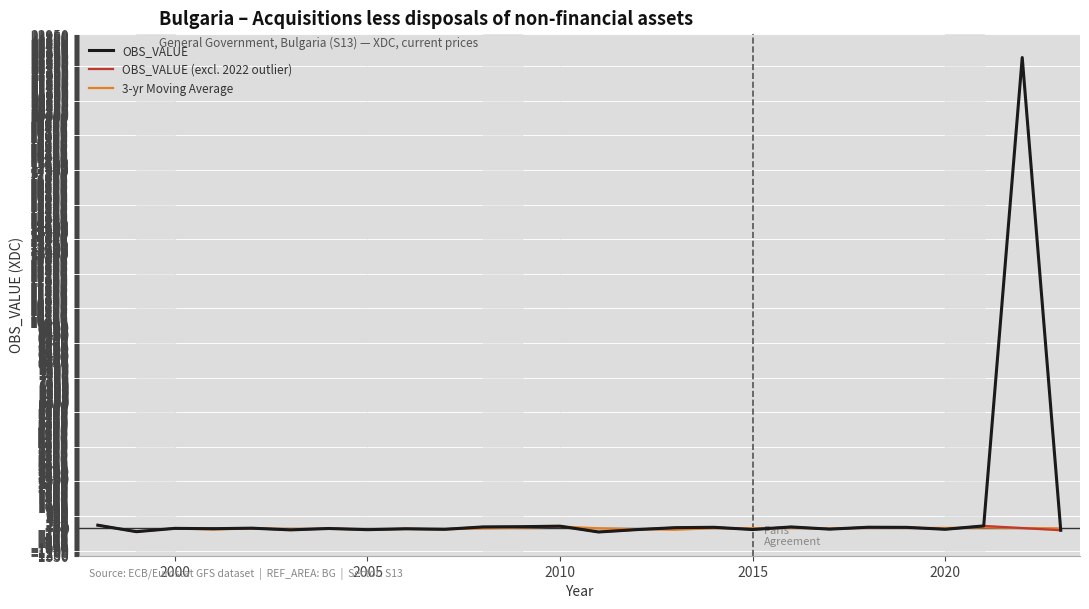

What is the difference between the second highest and second lowest values?

314.4